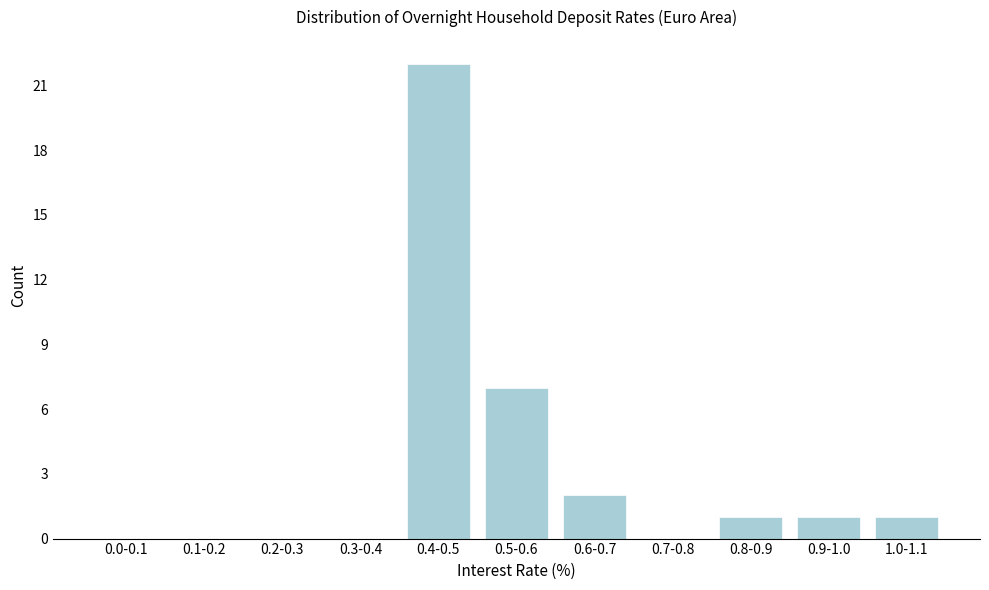

Reading left to right, what are all the values shown in this chart?

0.0-0.1=0	0.1-0.2=0	0.2-0.3=0	0.3-0.4=0	0.4-0.5=22	0.5-0.6=7	0.6-0.7=2	0.7-0.8=0	0.8-0.9=1	0.9-1.0=1	1.0-1.1=1